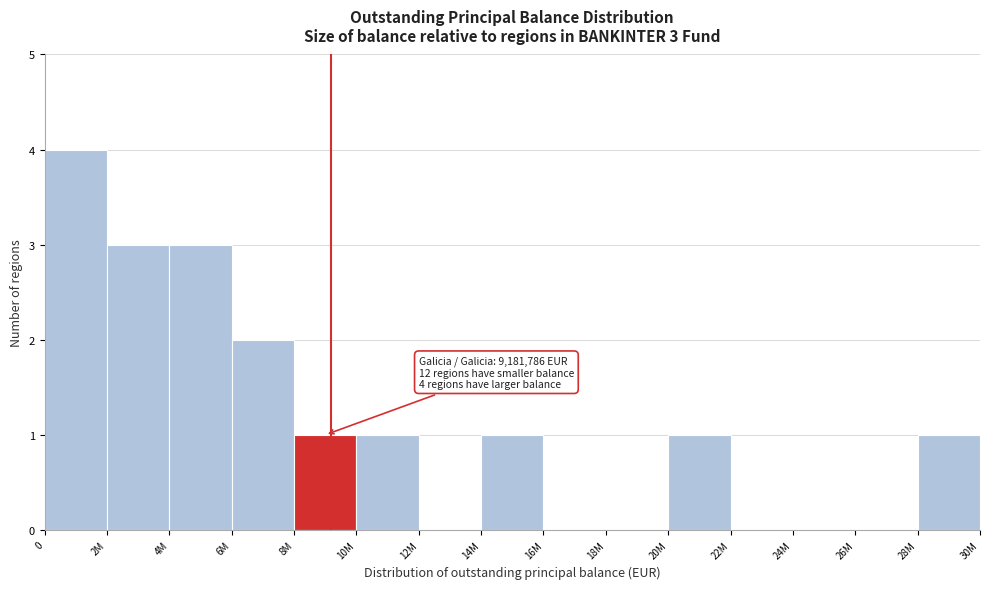

Reading right to left, what are all the values shown in this chart?

28M=1	26M=0	24M=0	22M=0	20M=1	18M=0	16M=0	14M=1	12M=0	10M=1	8M=1	6M=2	4M=3	2M=3	0=4